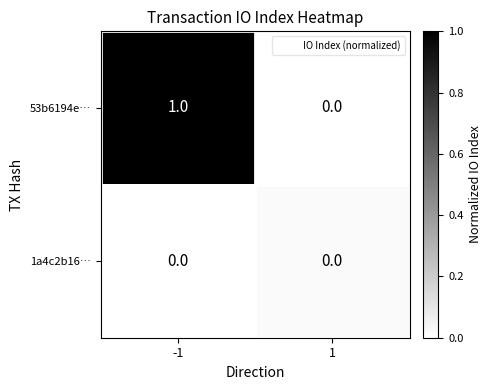

Between -1 and 1, which series saw the biggest shift?

53b6194e…